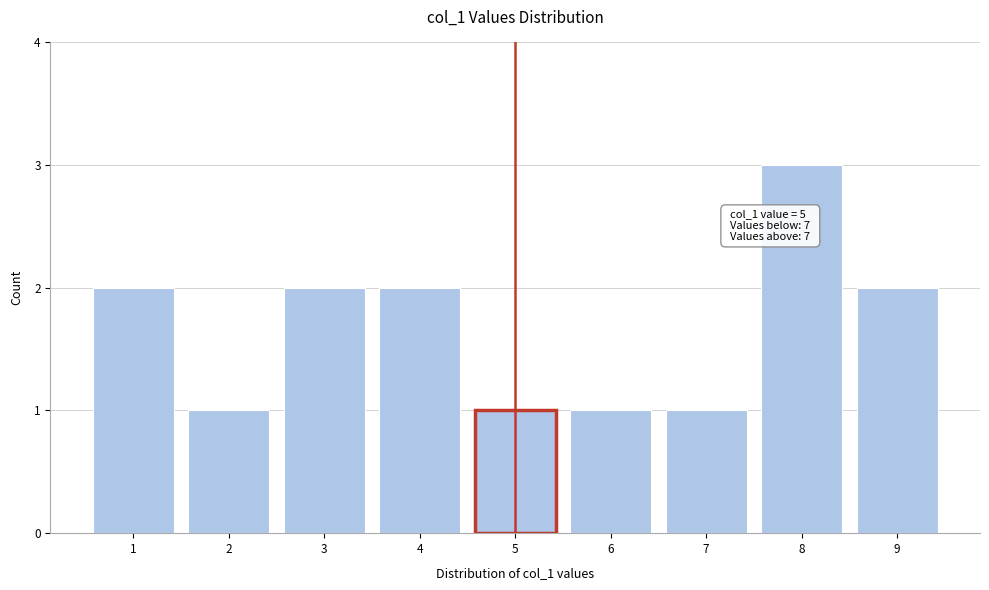

Which range on the x-axis has the tallest bar?

7.5 to 8.5